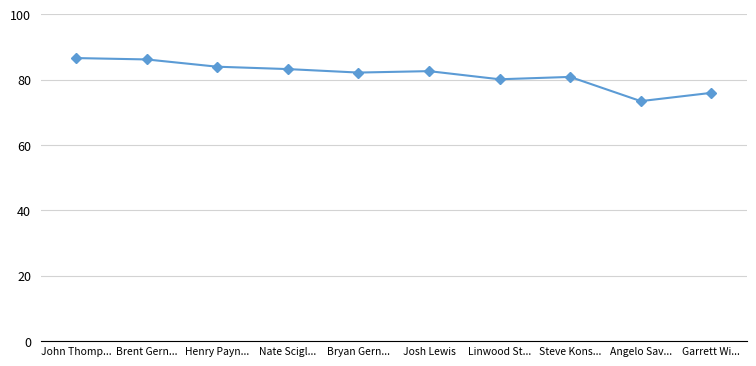

Reading right to left, transcribe all the data shown in this chart.

76.0	73.4	80.9	80.1	82.6	82.2	83.2	84.0	86.2	86.6